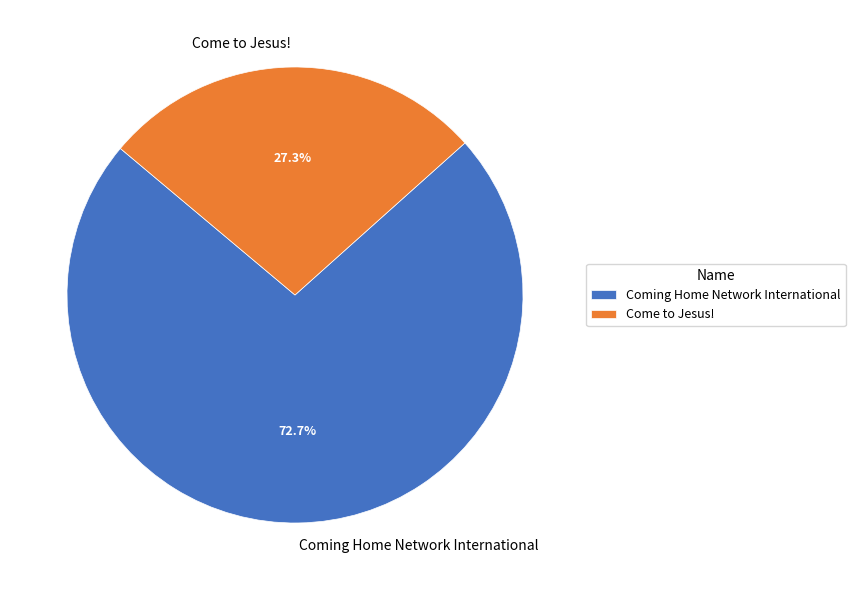

What percentage is the Come to Jesus! slice, to the nearest percent?

27%